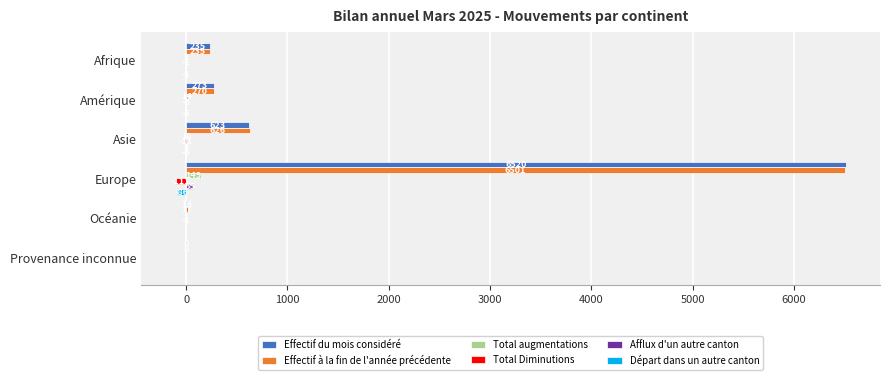

How many data points in Départ dans un autre canton are above -1?

2